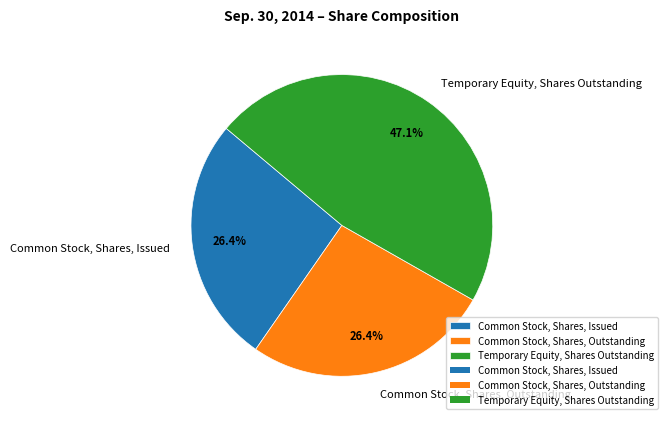

True or false: Common Stock, Shares, Outstanding accounts for 13% of the total.

False